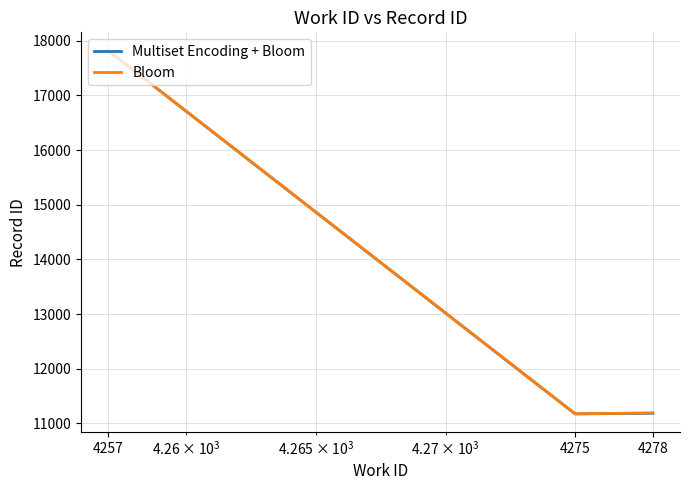

What is the highest value of the Bloom series?

17822